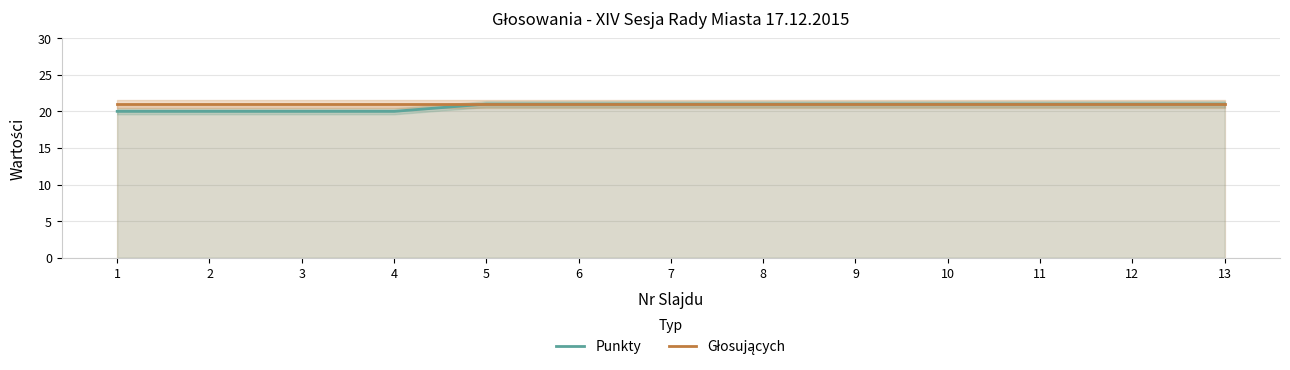

Count the Punkty values in the range 20 to 21.

13